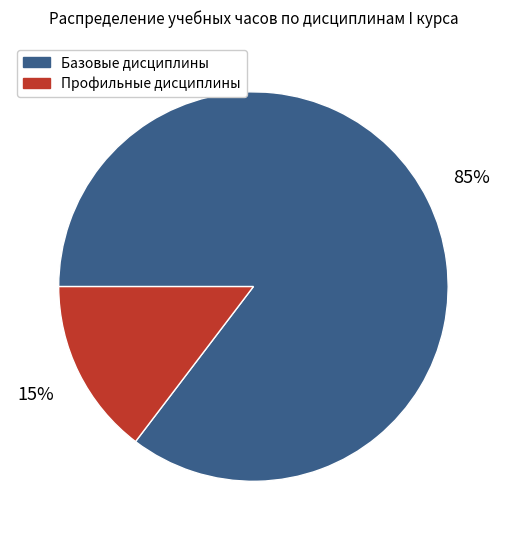

True or false: Базовые дисциплины accounts for 75% of the total.

False